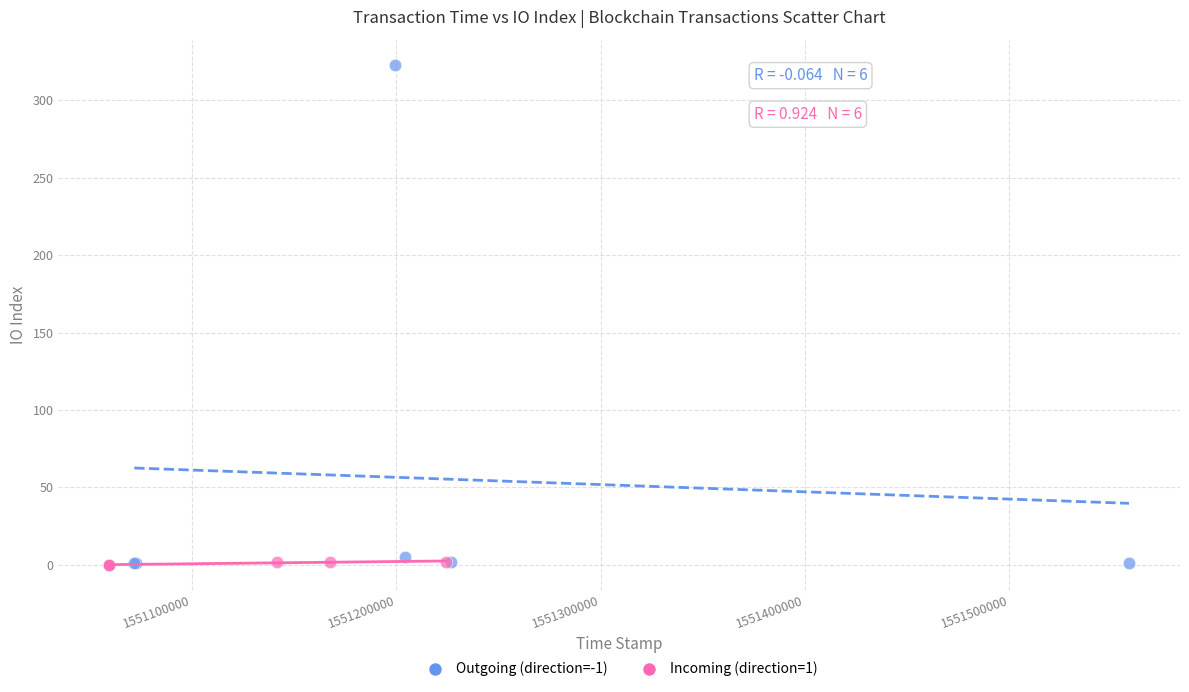

Which series reaches the maximum Y coordinate?

Outgoing (direction=-1)